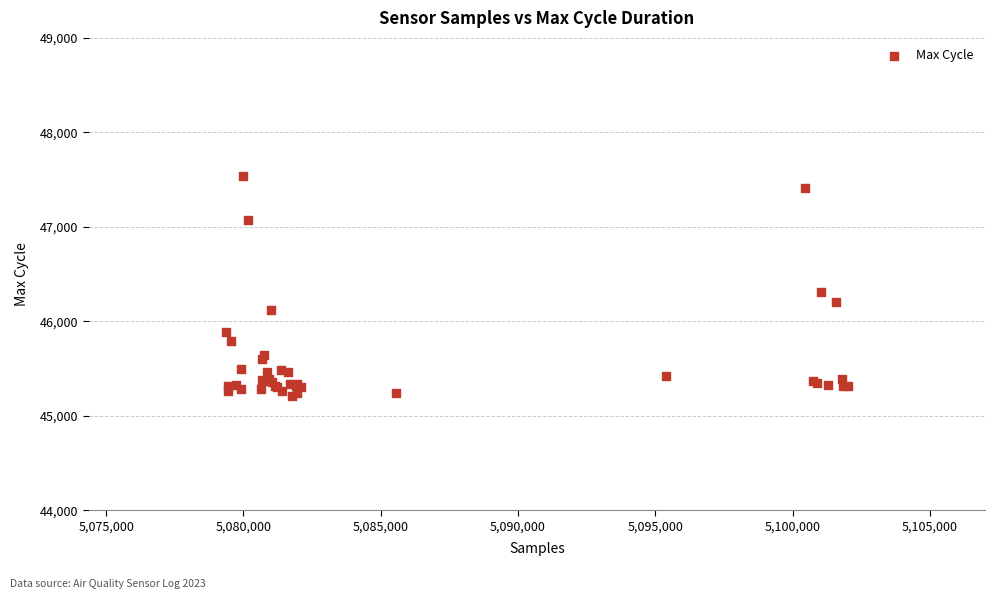

What Y value in the scatter plot is closest to 46372?

46308